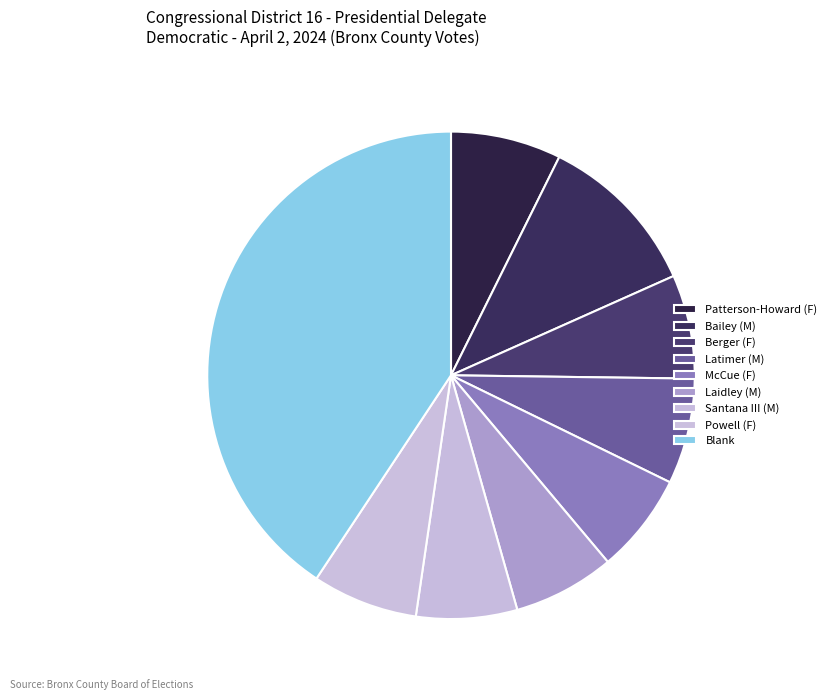

Count the number of slices in the pie.

9